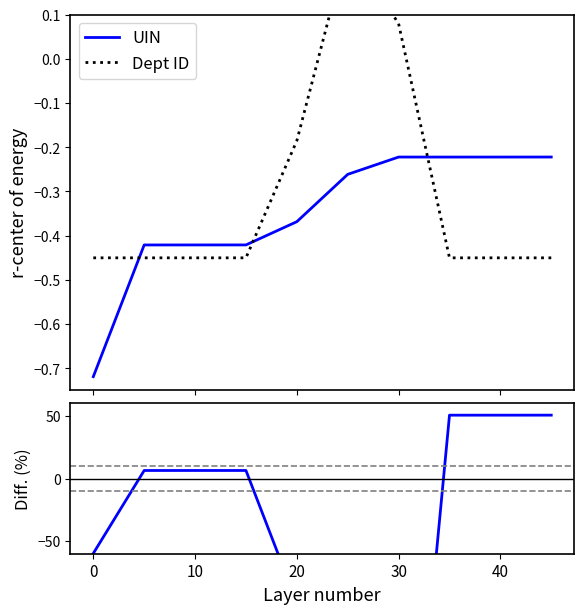

True or false: Dept ID and Diff cross at least once.

True